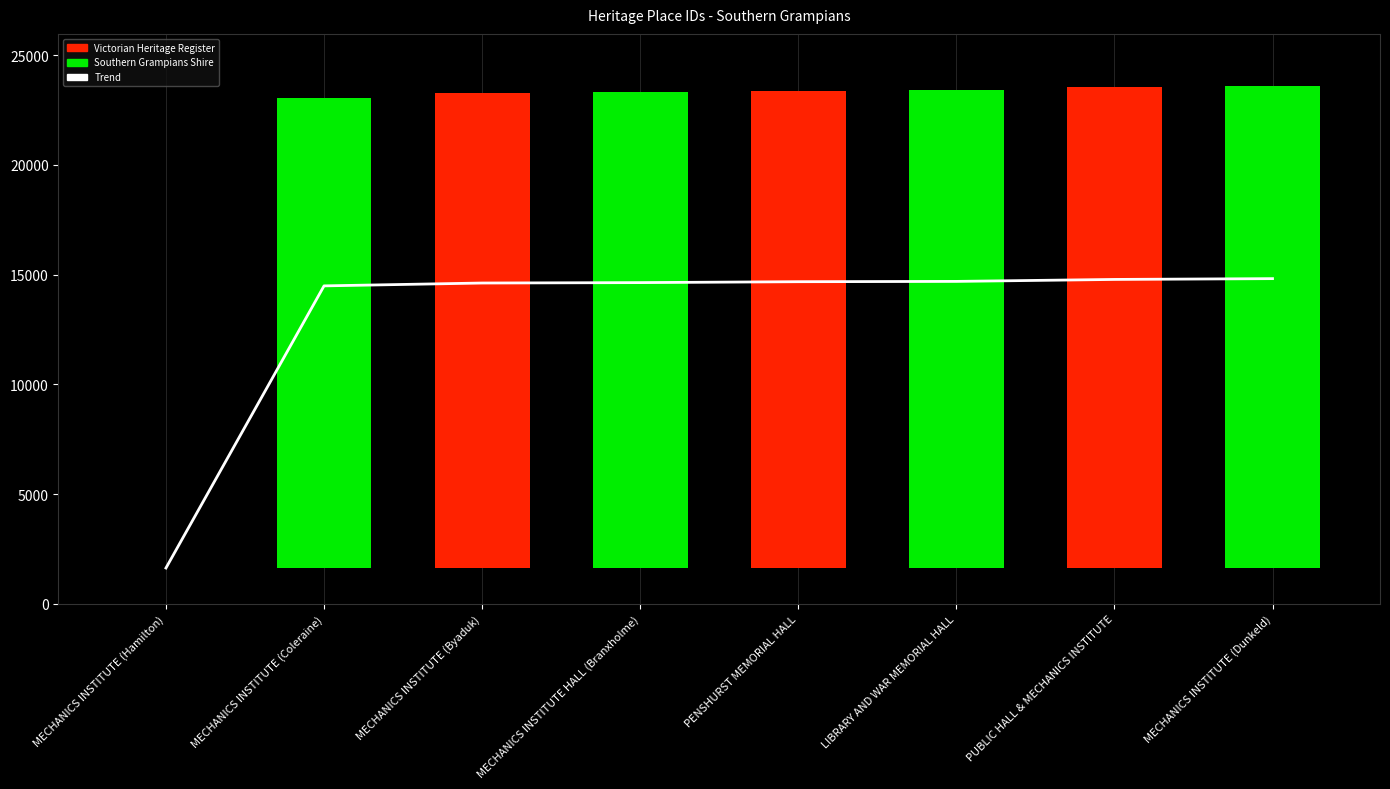

How many bars are there in total?

8